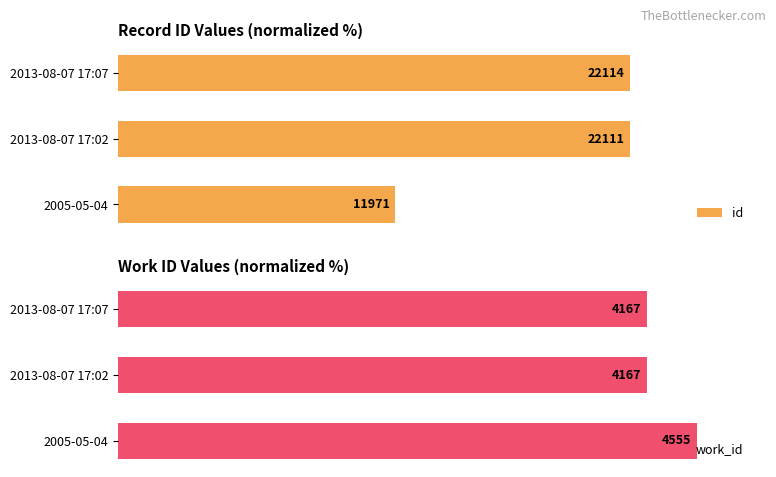

Which series changed the most between 2013-08-07 17:02 and 2013-08-07 17:07?

id